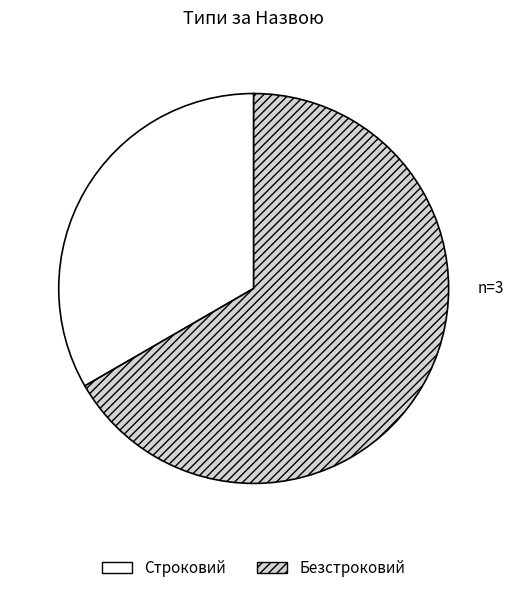

Rank the categories by value from lowest to highest.

Строковий, Безстроковий